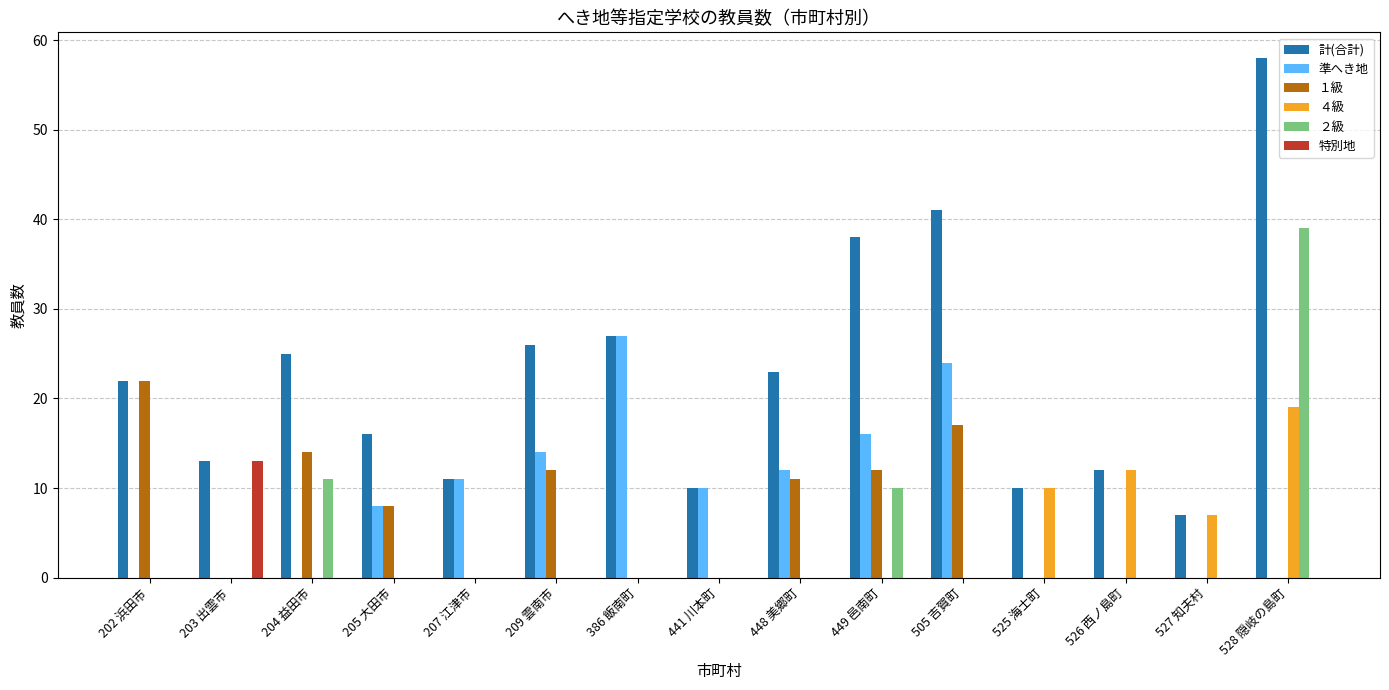

Between 205 大田市 and 505 吉賀町, which series saw the biggest shift?

計(合計)